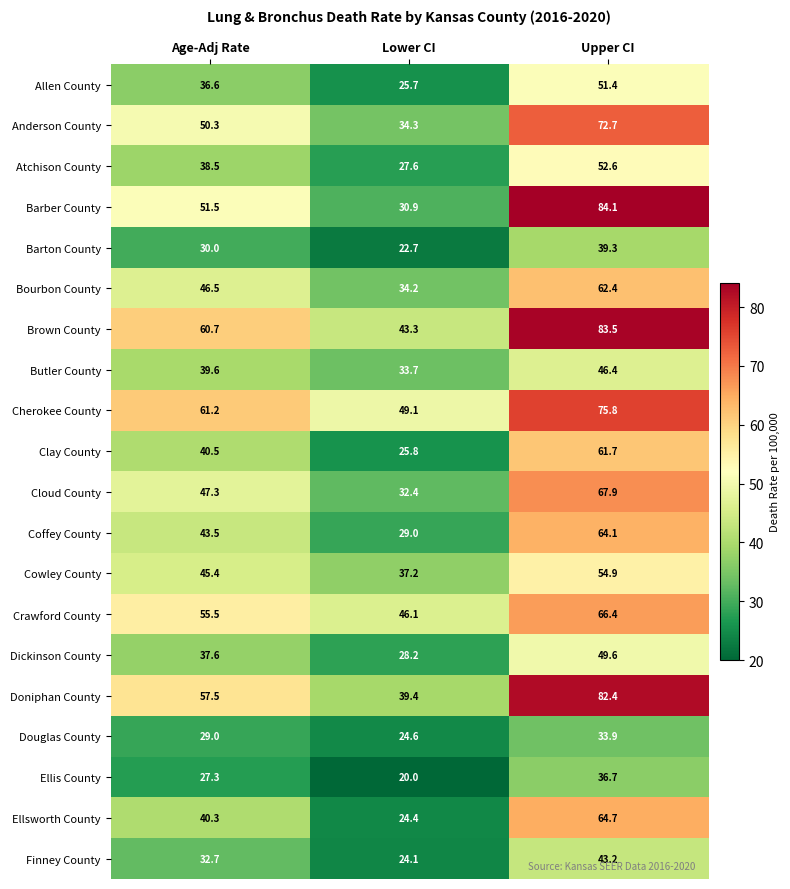

What is the spread (max minus min) of values at Lower CI?

29.1